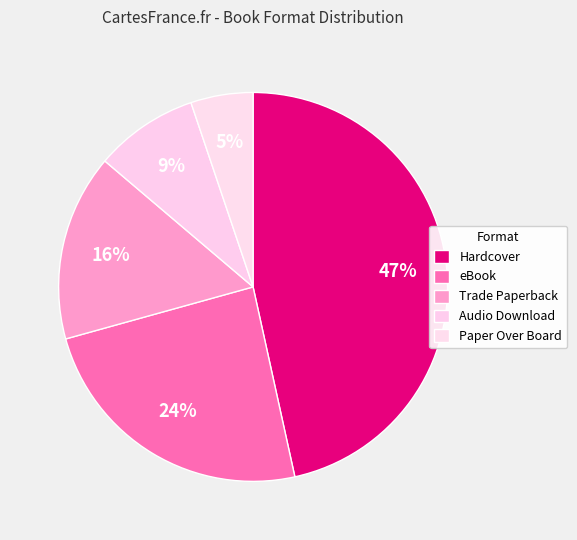

Does Paper Over Board represent more than half of the total?

No